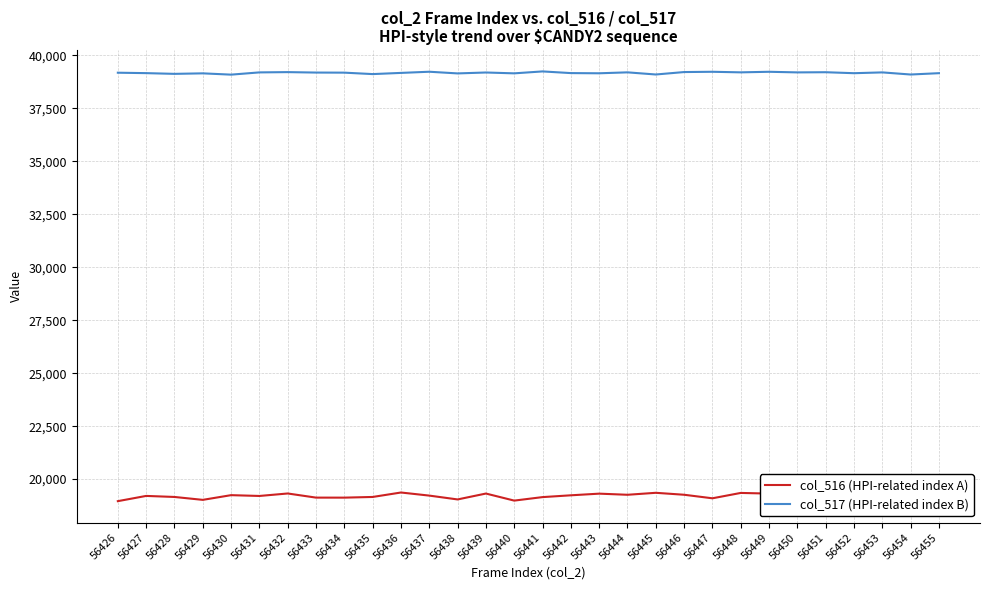

Which series has the largest total across all categories?

col_517 (HPI-related index B)